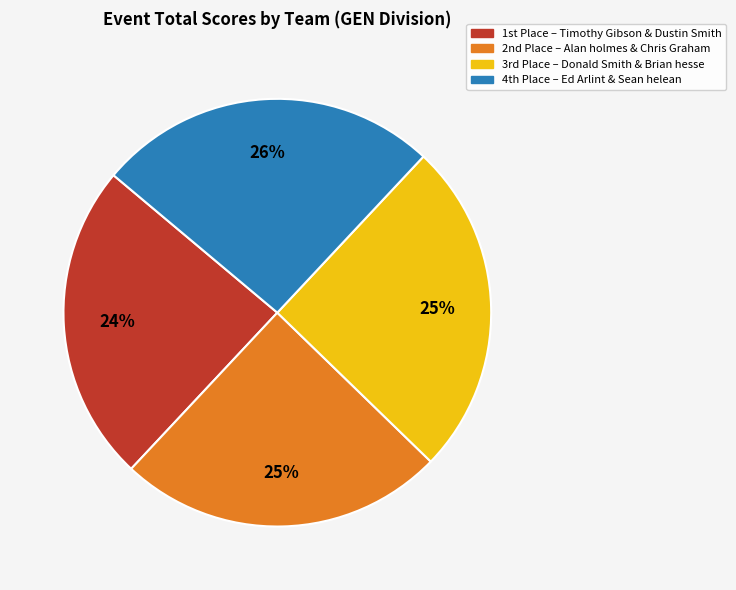

Does any single category account for the majority?

No